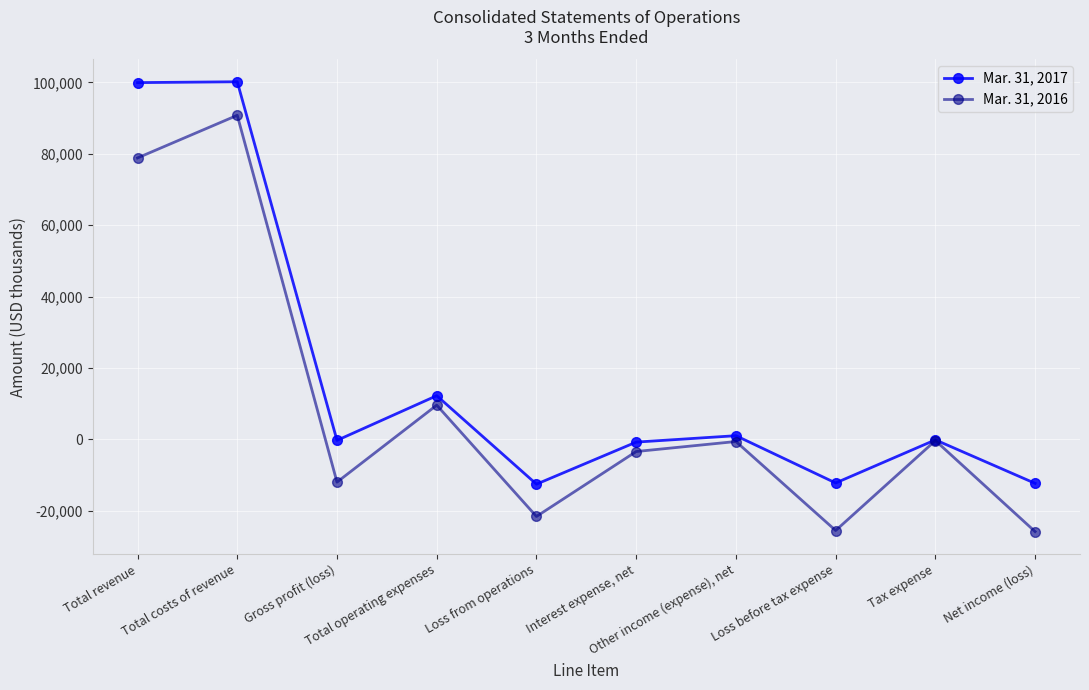

List the series in order of their peak value, lowest first.

Mar. 31, 2016, Mar. 31, 2017